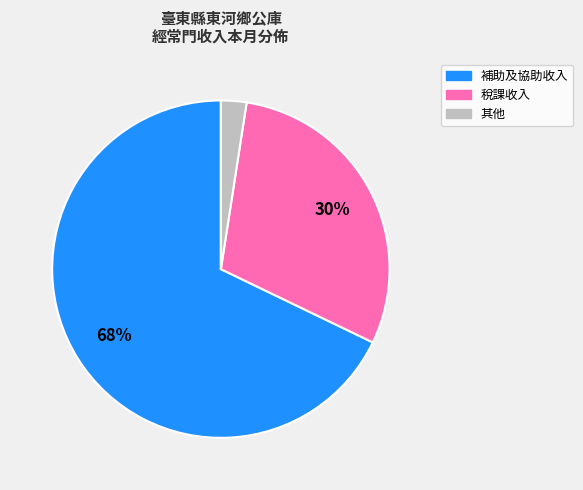

Is there a majority slice in this chart?

Yes